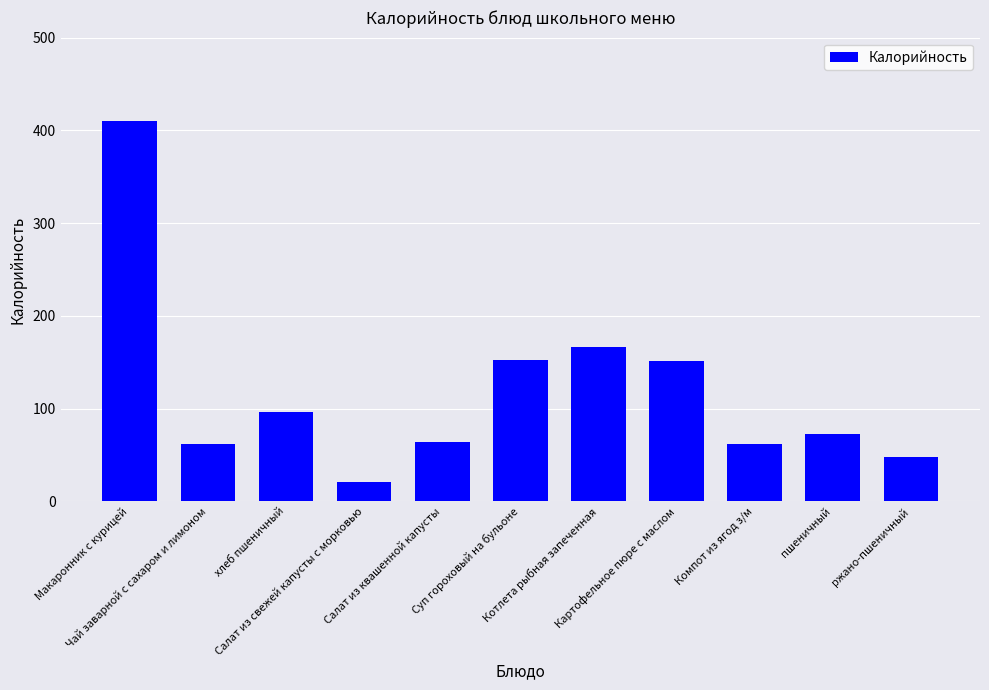

What is the difference between the second highest and second lowest values?

118